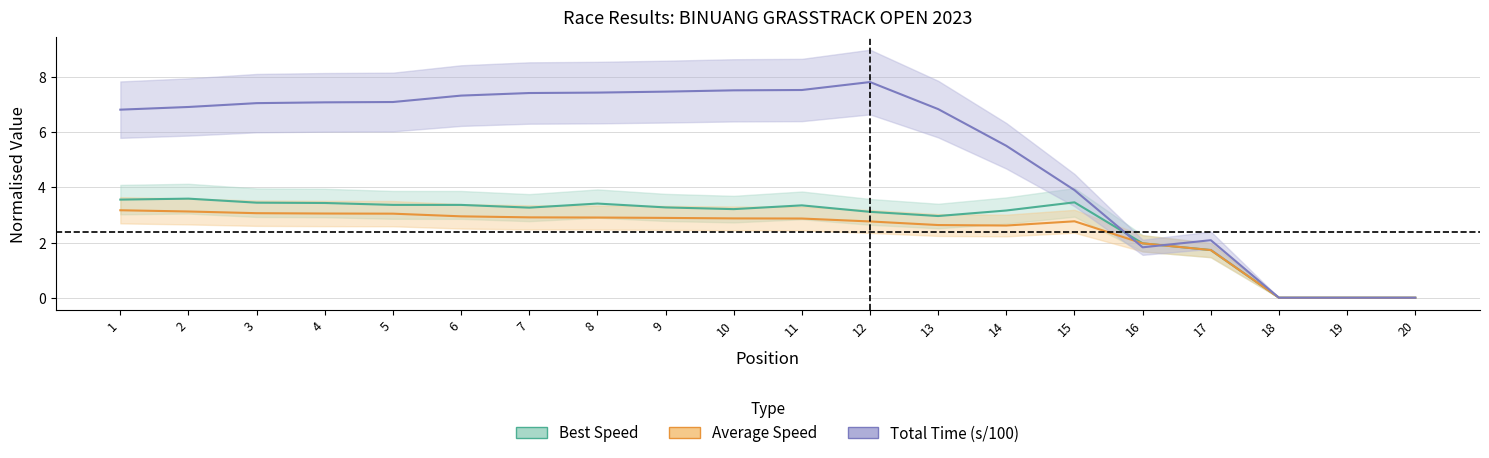

How many times do Average Speed and Total Laps cross each other?

2